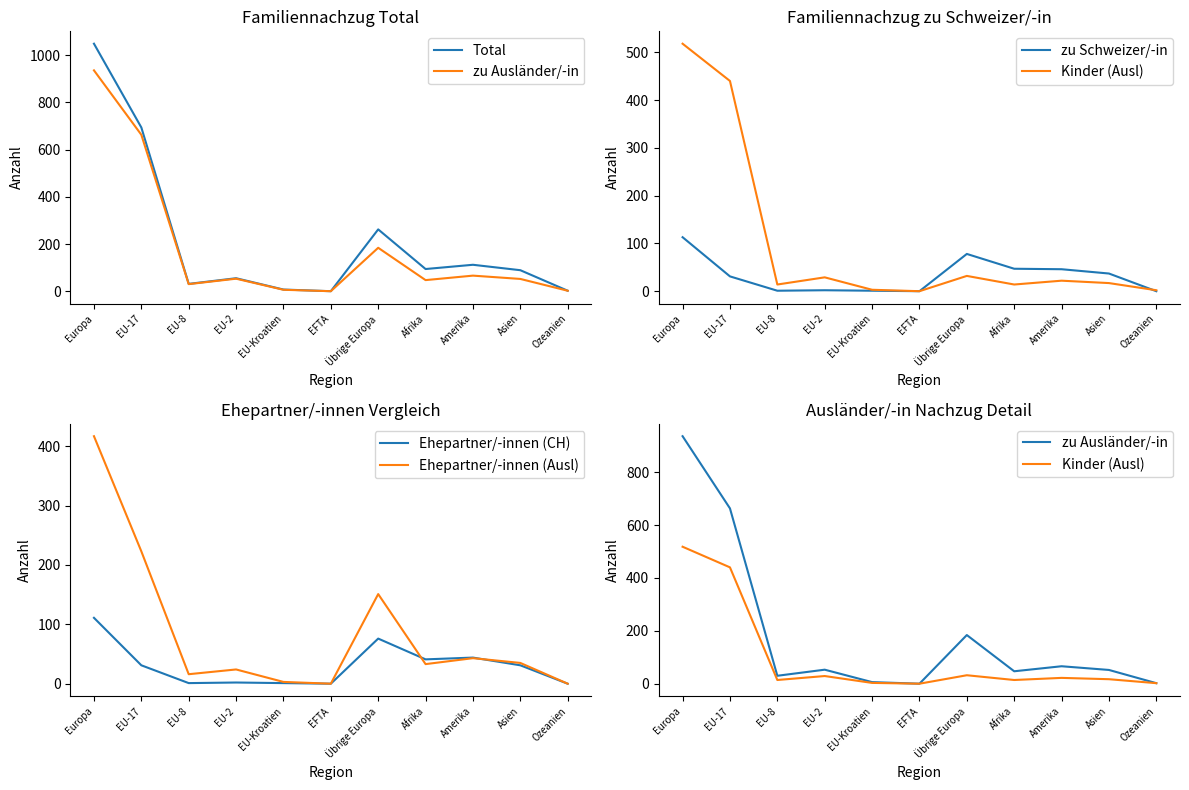

What is the greatest value displayed?

1049